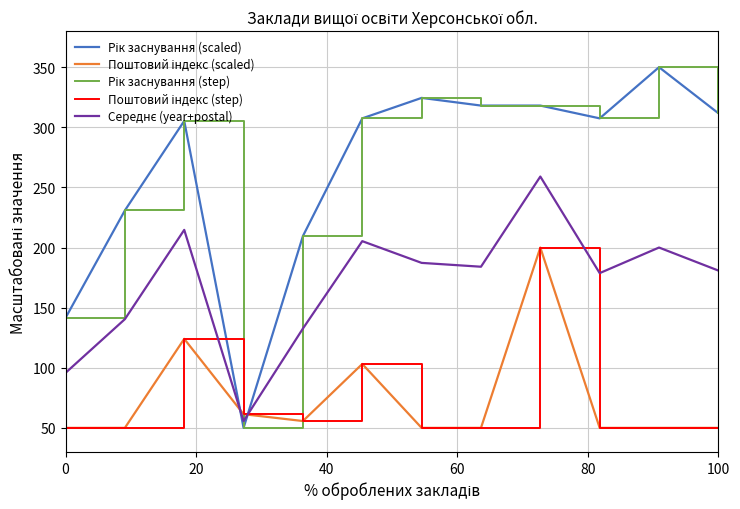

How many interior local peaks does the Поштовий індекс (scaled) series have?

3